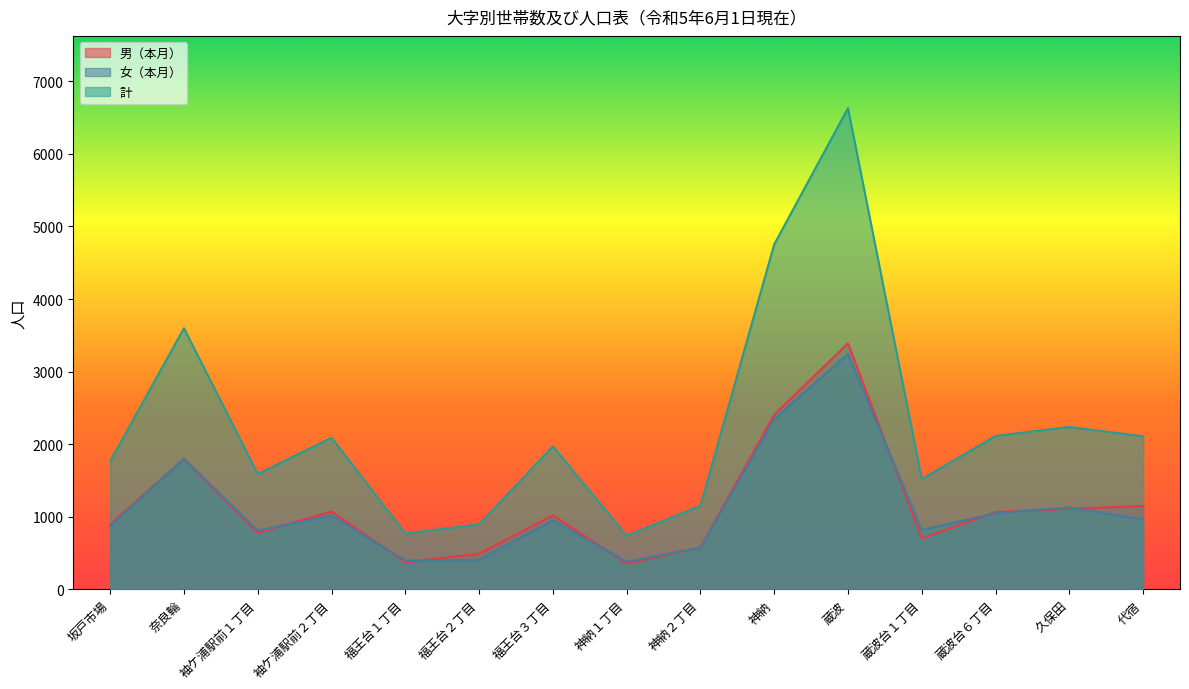

What is the difference between the maximum and minimum values in the 男（本月） series?

3034